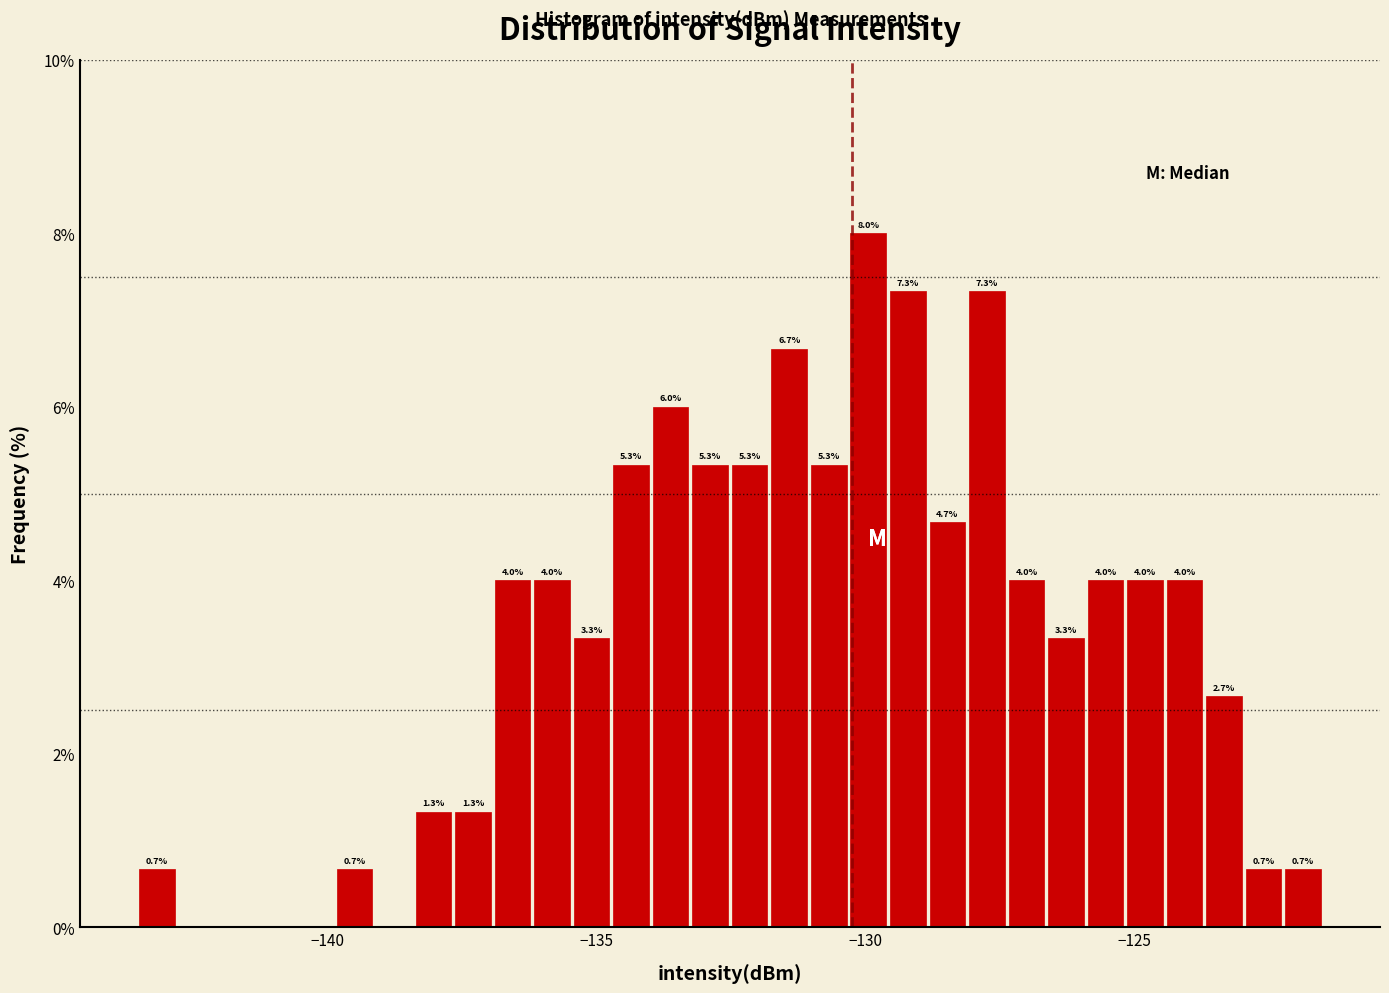

Around what value on the x-axis is the tallest bar? Give the approximate position of its centre, as read against the axis.

-130.0